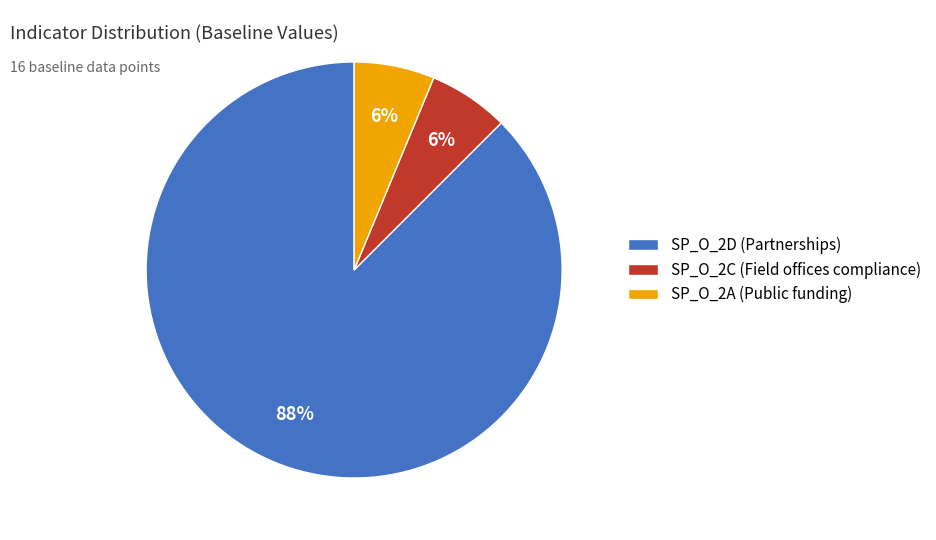

What is the largest slice in the pie chart?

SP_O_2D (Partnerships)